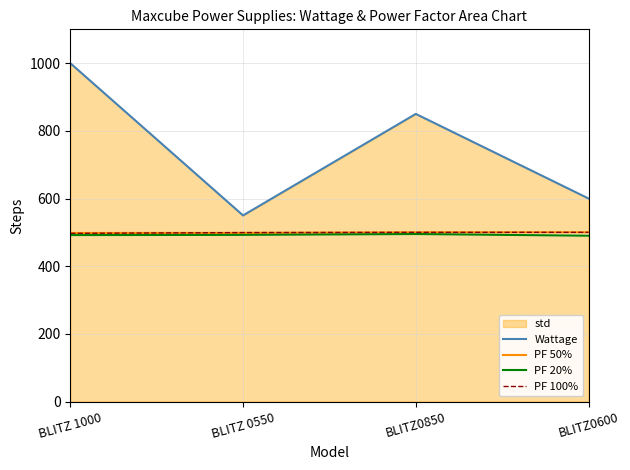

Rank the series by their maximum value, from highest to lowest.

Wattage, PF 50%, PF 100%, PF 20%